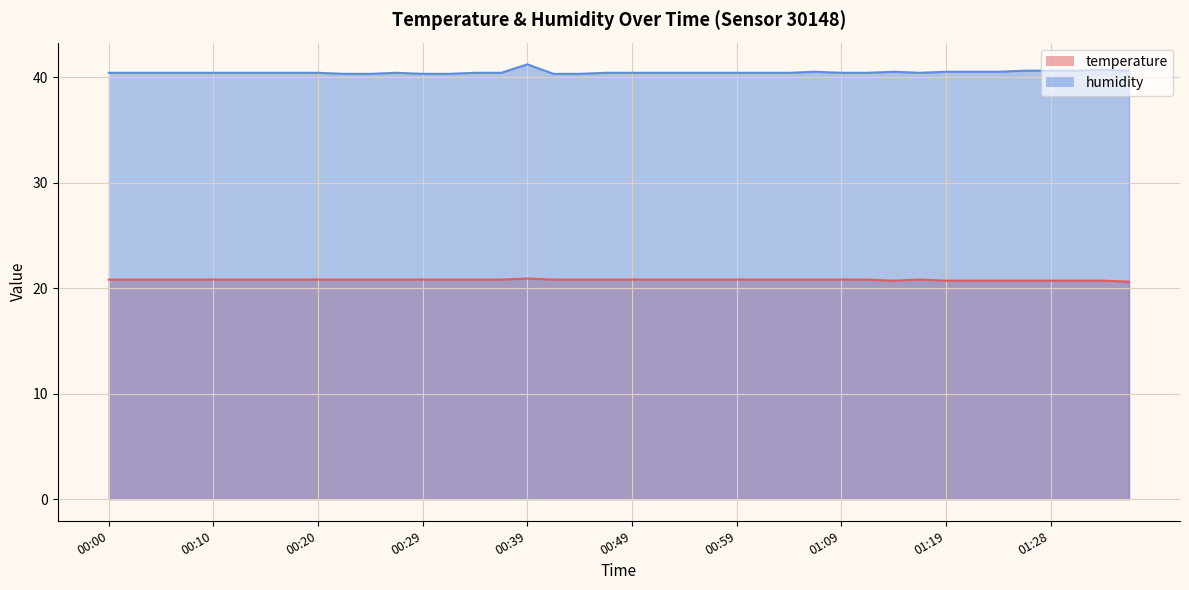

Reading left to right, transcribe all the data shown in this chart.

temperature: 20.8	20.8	20.8	20.8	20.8	20.8	20.8	20.8	20.8	20.8	20.8	20.8	20.8	20.8	20.8	20.8	20.9	20.8	20.8	20.8	20.8	20.8	20.8	20.8	20.8	20.8	20.8	20.8	20.8	20.8	20.7	20.8	20.7	20.7	20.7	20.7	20.7	20.7	20.7	20.6
humidity: 40.4	40.4	40.4	40.4	40.4	40.4	40.4	40.4	40.4	40.3	40.3	40.4	40.3	40.3	40.4	40.4	41.2	40.3	40.3	40.4	40.4	40.4	40.4	40.4	40.4	40.4	40.4	40.5	40.4	40.4	40.5	40.4	40.5	40.5	40.5	40.6	40.6	40.6	40.7	40.6